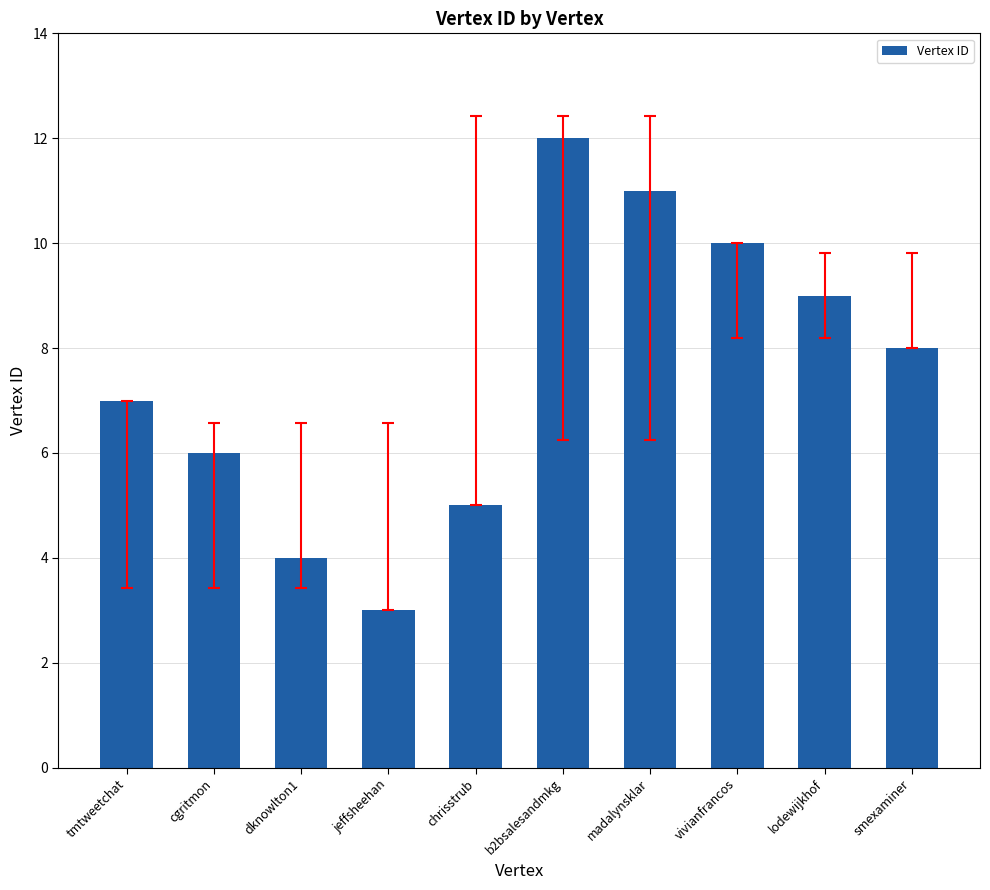

At which category does the chart reach its minimum across all series?

jeffsheehan